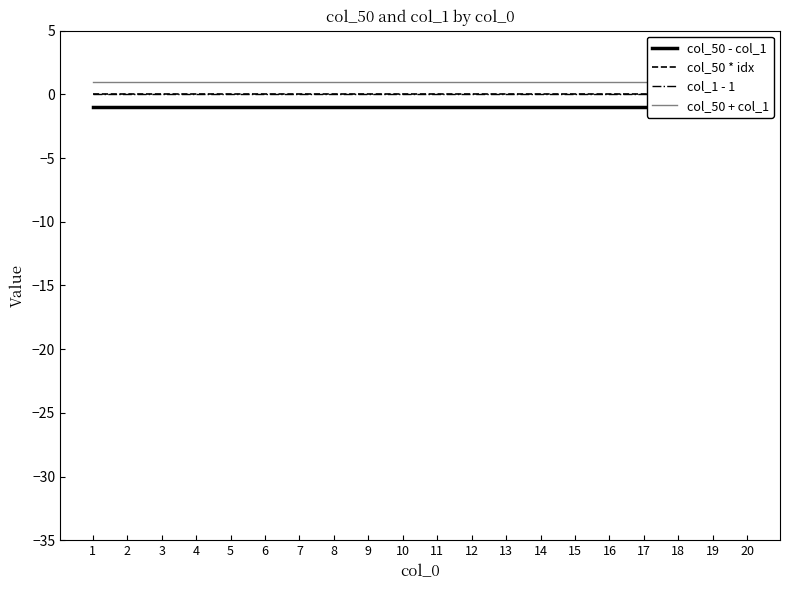

Reading left to right, what are all the values shown in this chart?

col_50 - col_1: 1=-1	2=-1	3=-1	4=-1	5=-1	6=-1	7=-1	8=-1	9=-1	10=-1	11=-1	12=-1	13=-1	14=-1	15=-1	16=-1	17=-1	18=-1	19=-1	20=-1
col_50 * idx: 1=0	2=0	3=0	4=0	5=0	6=0	7=0	8=0	9=0	10=0	11=0	12=0	13=0	14=0	15=0	16=0	17=0	18=0	19=0	20=0
col_1 - 1: 1=0	2=0	3=0	4=0	5=0	6=0	7=0	8=0	9=0	10=0	11=0	12=0	13=0	14=0	15=0	16=0	17=0	18=0	19=0	20=0
col_50 + col_1: 1=1	2=1	3=1	4=1	5=1	6=1	7=1	8=1	9=1	10=1	11=1	12=1	13=1	14=1	15=1	16=1	17=1	18=1	19=1	20=1